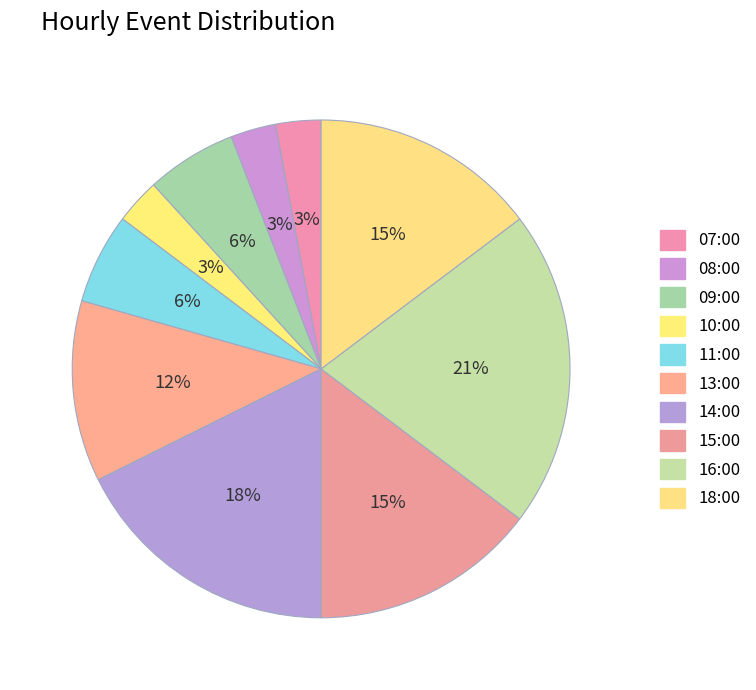

Which slice is the smallest?

07:00